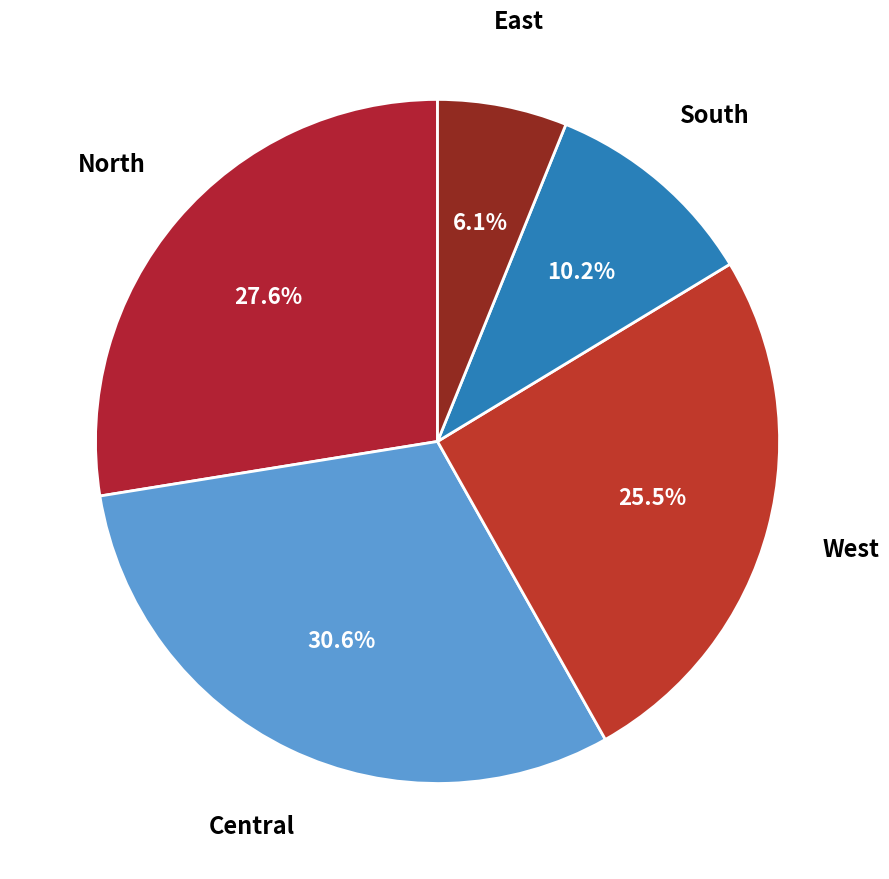

Approximately how many times larger is the value at East compared to West?

0.2